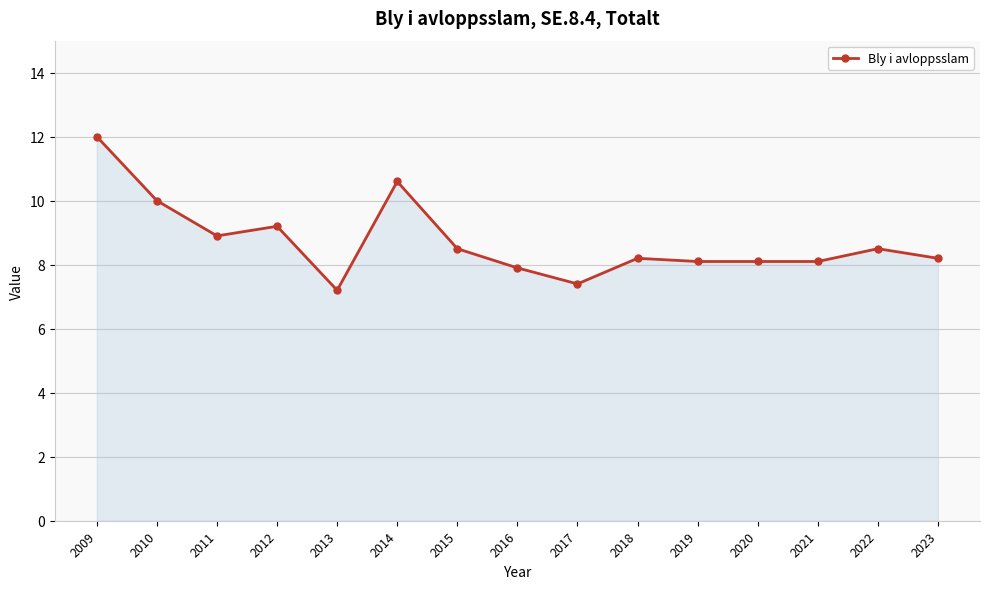

What is the approximate value at 2017?

7.4